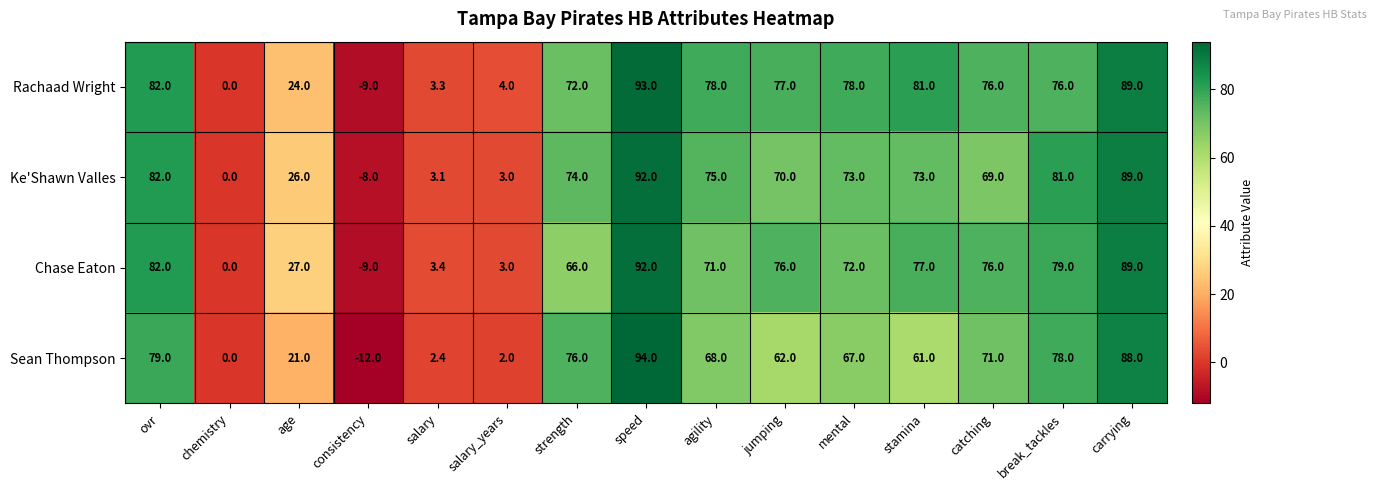

How many distinct data groups are displayed?

4